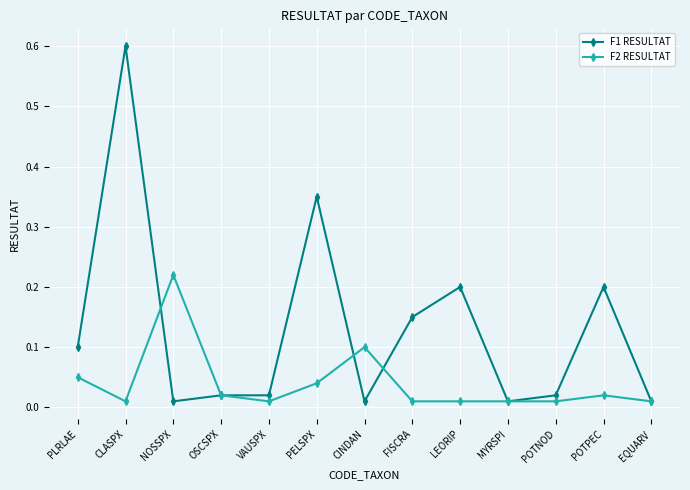

True or false: F1 RESULTAT and F2 RESULTAT cross at least once.

True